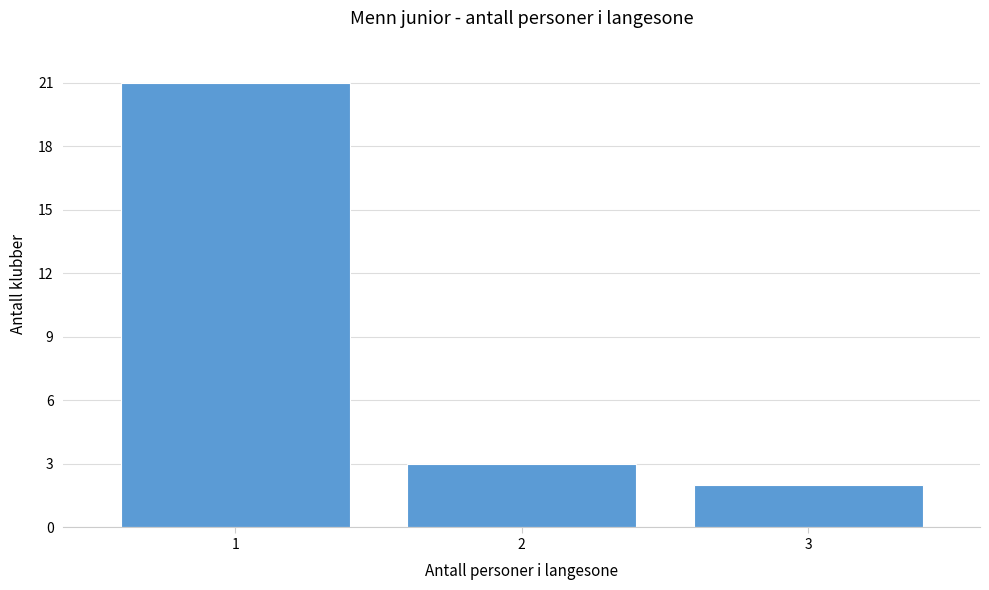

Reading left to right, what are all the values shown in this chart?

1=21	2=3	3=2